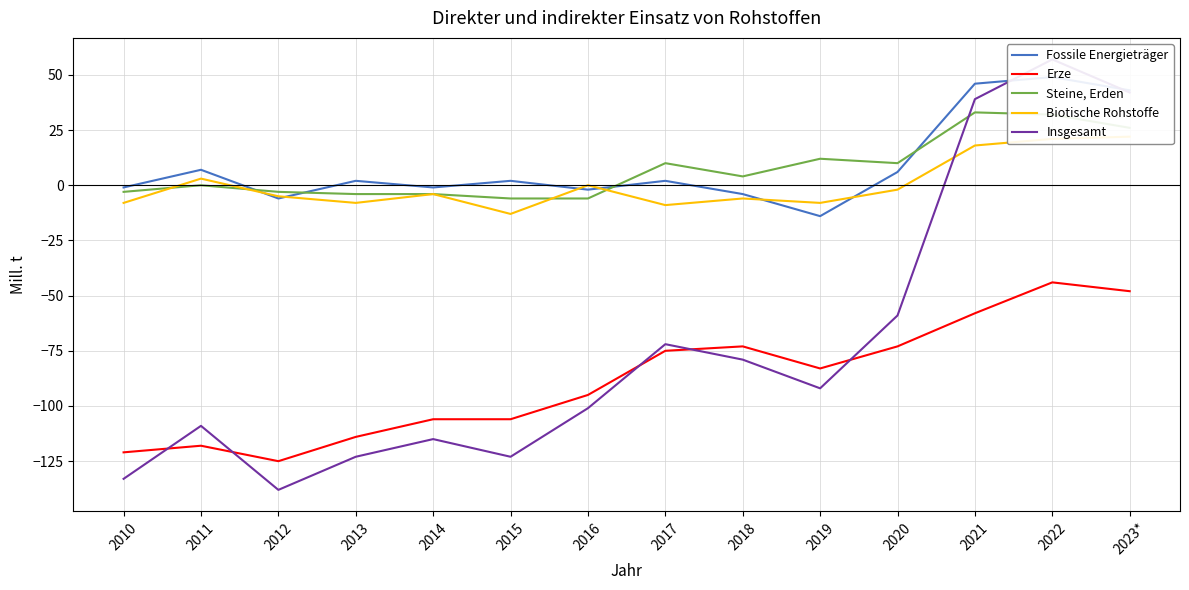

Reading left to right, what are all the values shown in this chart?

Fossile Energieträger: 2010=-1	2011=7	2012=-6	2013=2	2014=-1	2015=2	2016=-2	2017=2	2018=-4	2019=-14	2020=6	2021=46	2022=49	2023*=43
Erze: 2010=-121	2011=-118	2012=-125	2013=-114	2014=-106	2015=-106	2016=-95	2017=-75	2018=-73	2019=-83	2020=-73	2021=-58	2022=-44	2023*=-48
Steine, Erden: 2010=-3	2011=0	2012=-3	2013=-4	2014=-4	2015=-6	2016=-6	2017=10	2018=4	2019=12	2020=10	2021=33	2022=32	2023*=26
Biotische Rohstoffe: 2010=-8	2011=3	2012=-5	2013=-8	2014=-4	2015=-13	2016=0	2017=-9	2018=-6	2019=-8	2020=-2	2021=18	2022=21	2023*=22
Insgesamt: 2010=-133	2011=-109	2012=-138	2013=-123	2014=-115	2015=-123	2016=-101	2017=-72	2018=-79	2019=-92	2020=-59	2021=39	2022=57	2023*=42